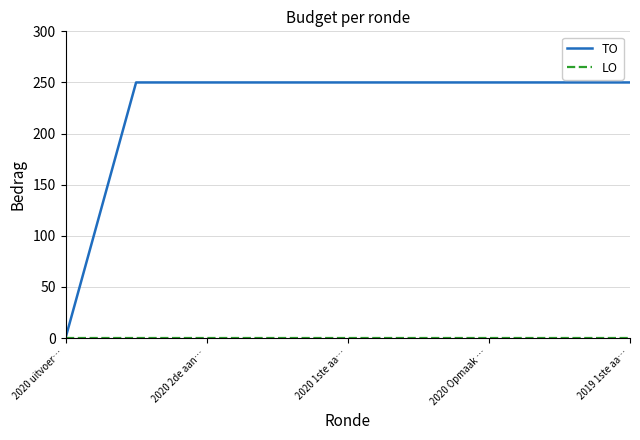

What is the highest value of the TO series?

250